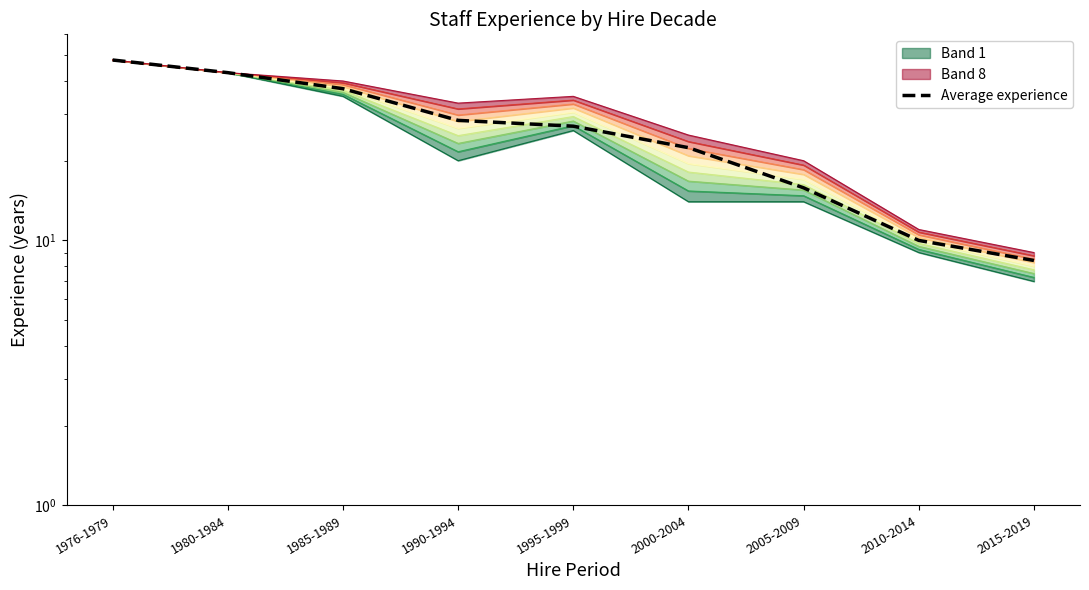

Does the chart display data point markers on the line(s)?

No